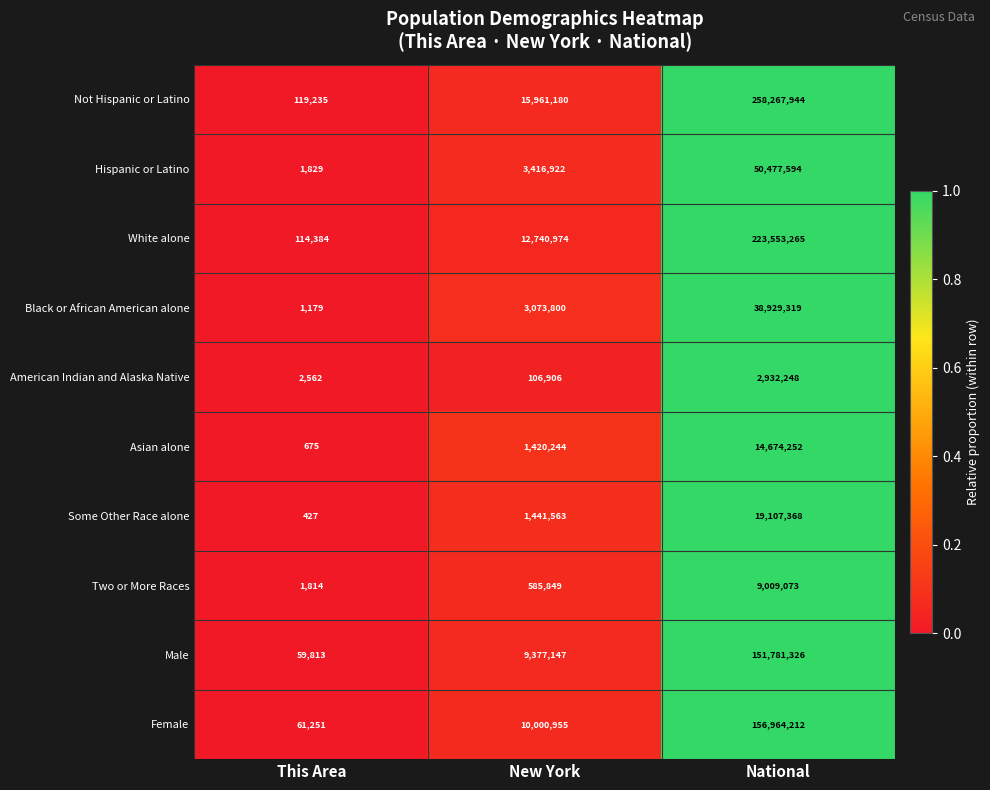

Which category has the highest value across all series?

National